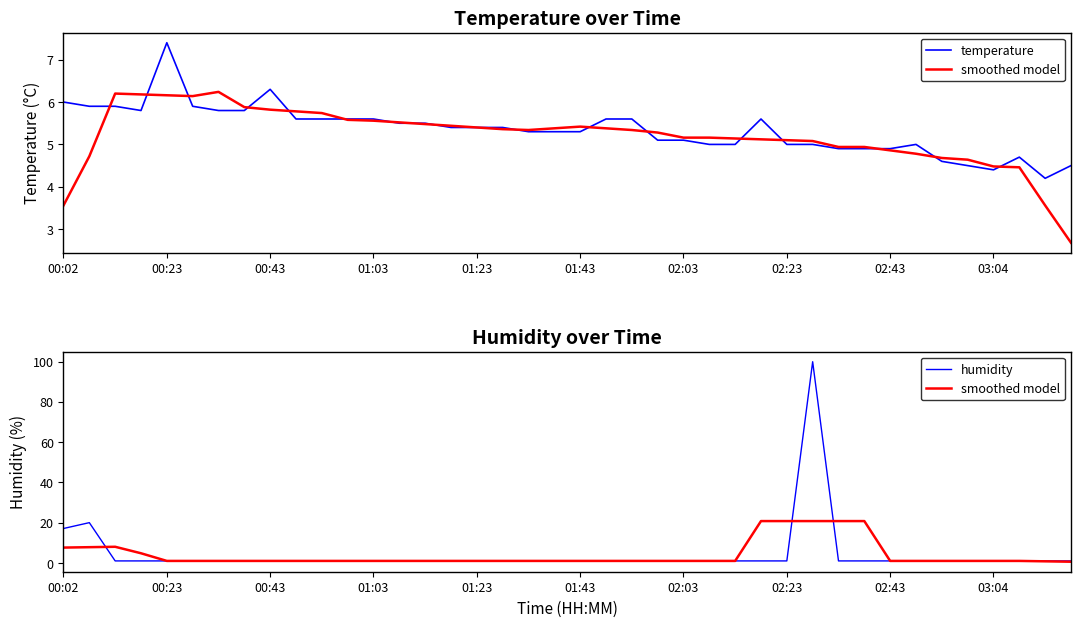

True or false: humidity and smoothed model cross at least once.

True